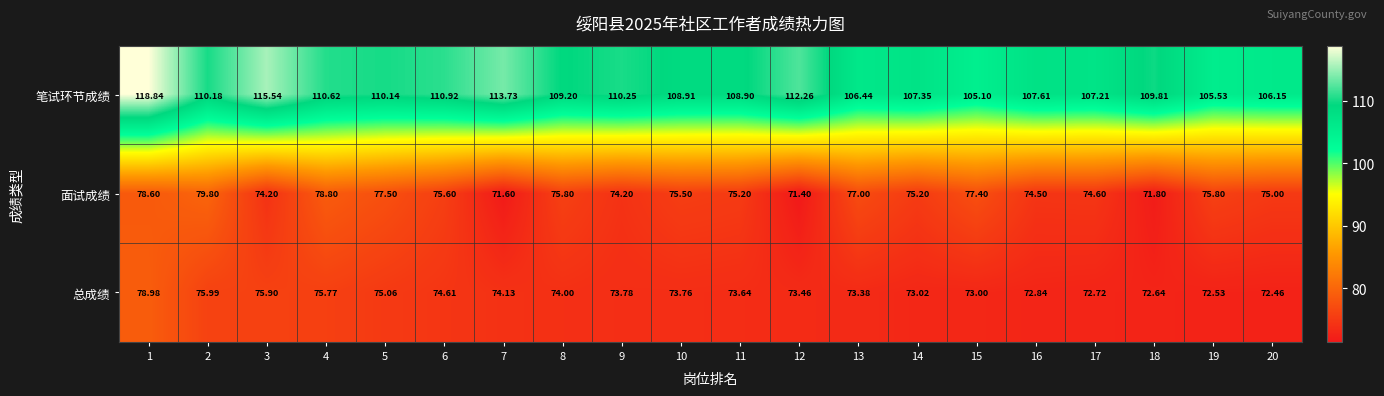

Which series has the largest total across all categories?

笔试环节成绩